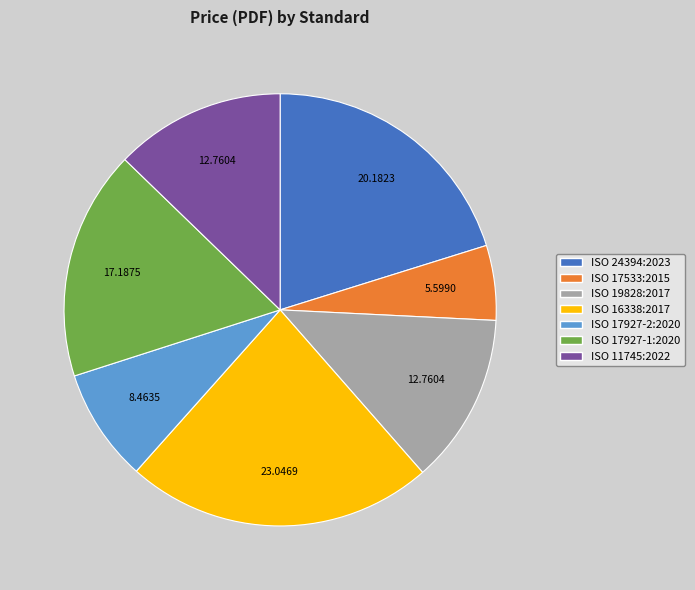

Is the sum of ISO 17927-1:2020 and ISO 16338:2017 greater than half?

No